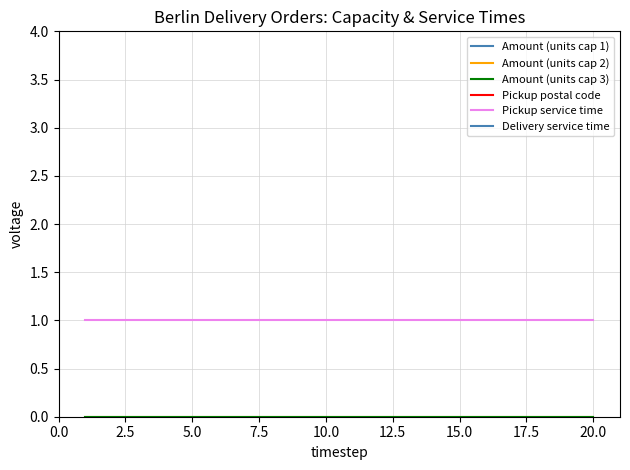

How many lines are shown in the chart?

6